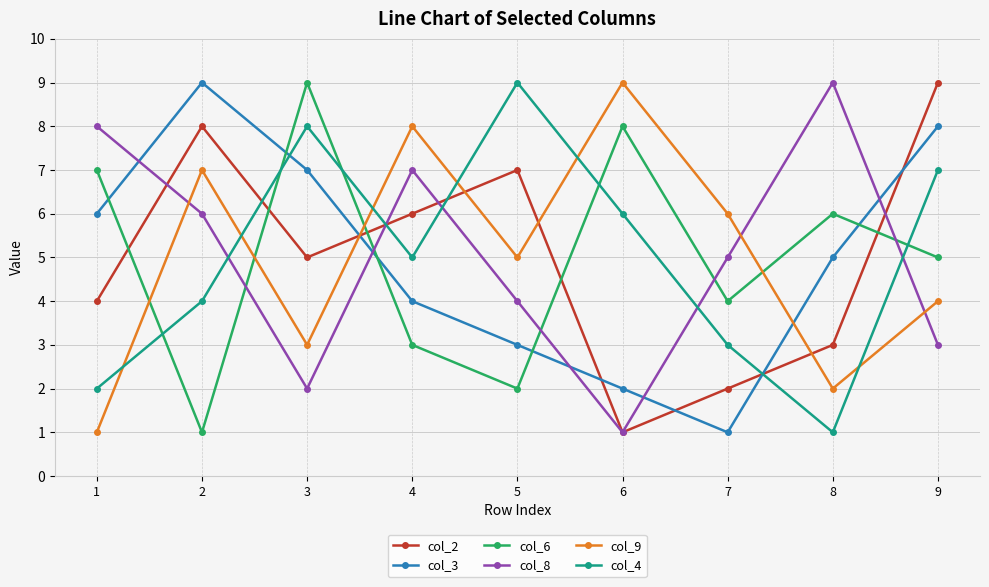

What is the total value across all series at 1?

28